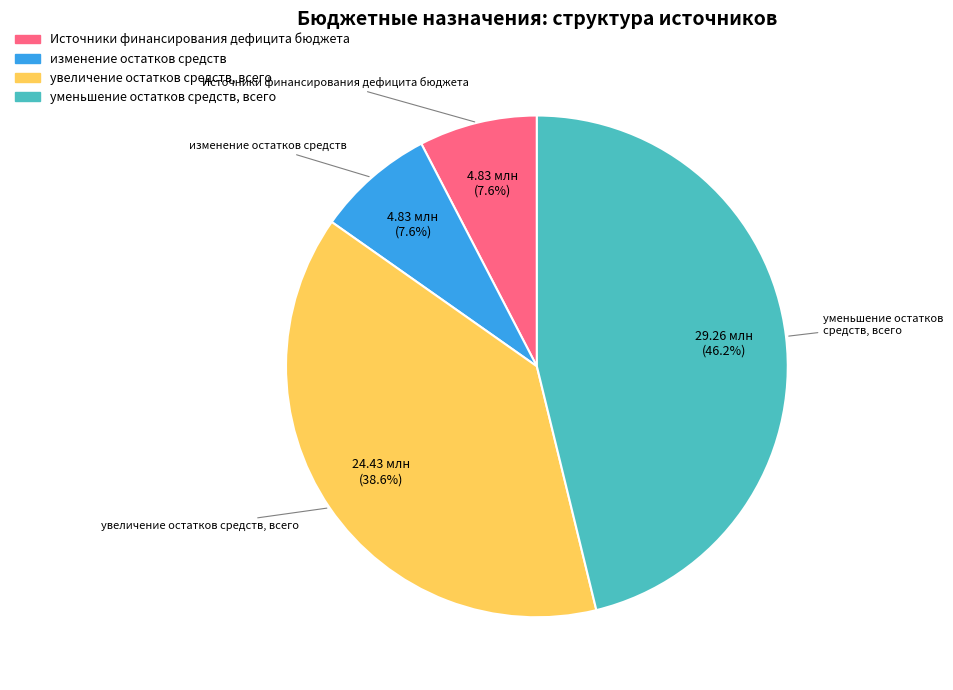

Does any single category account for the majority?

No